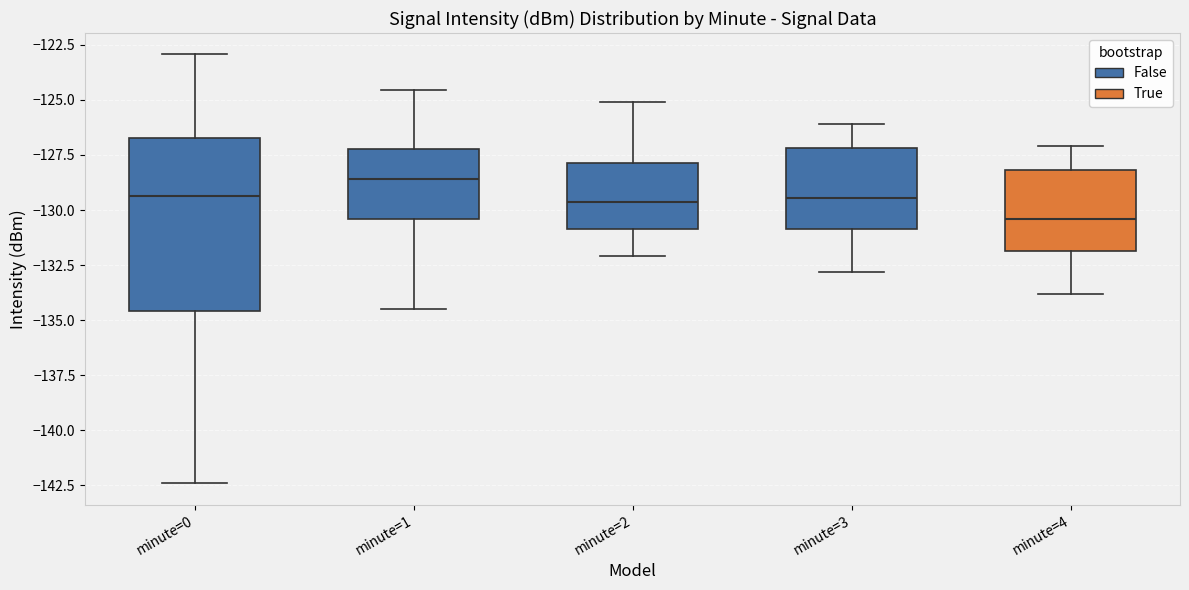

Comparing the boxes themselves (not the whiskers), which one is the tallest?

minute=0